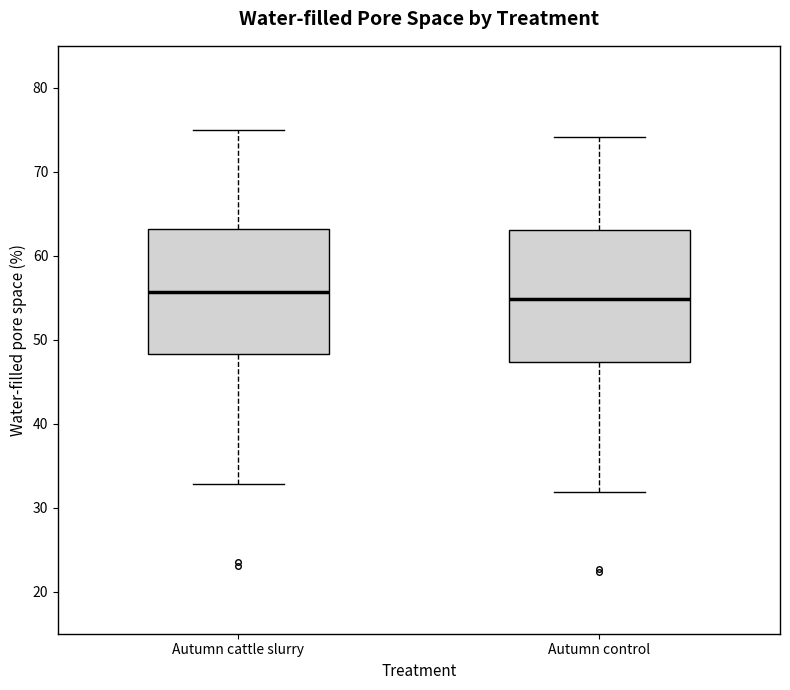

Reading left to right, transcribe this box plot: for each box, give where its median line is, the range the box spans, and where its two whiskers end, as read against the y-axis. The values are not printed on the chart, so give them approximately, as read against the axis.

Autumn cattle slurry: median 56, box 48 to 63, whiskers 33 to 75
Autumn control: median 55, box 47 to 63, whiskers 32 to 74